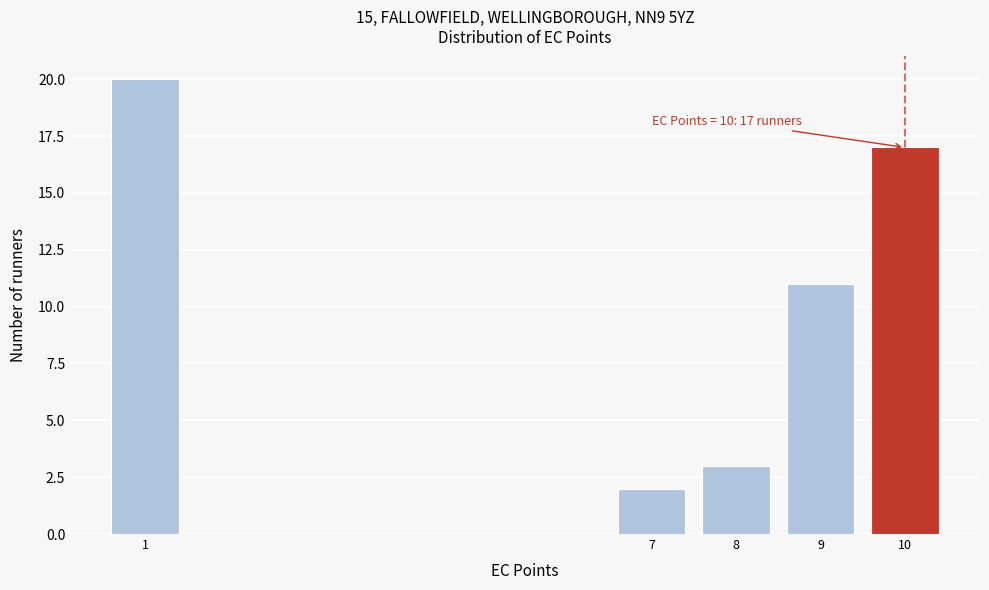

Reading right to left, transcribe all the data shown in this chart.

10=17	9=11	8=3	7=2	1=20